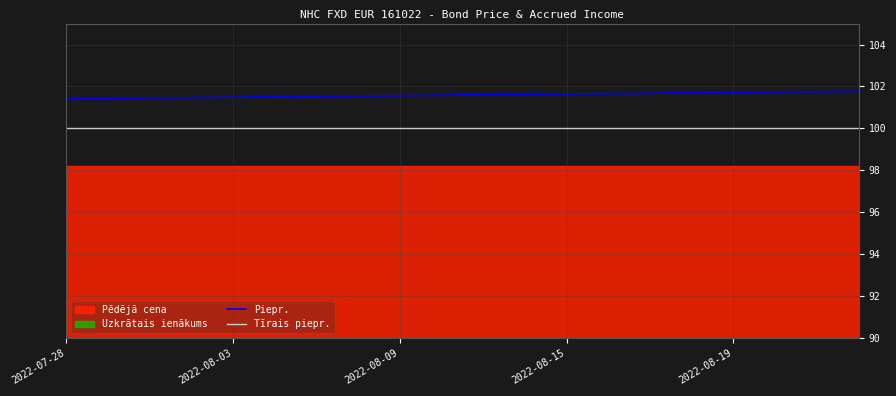

What is the lowest value of the Piepr. series?

101.4